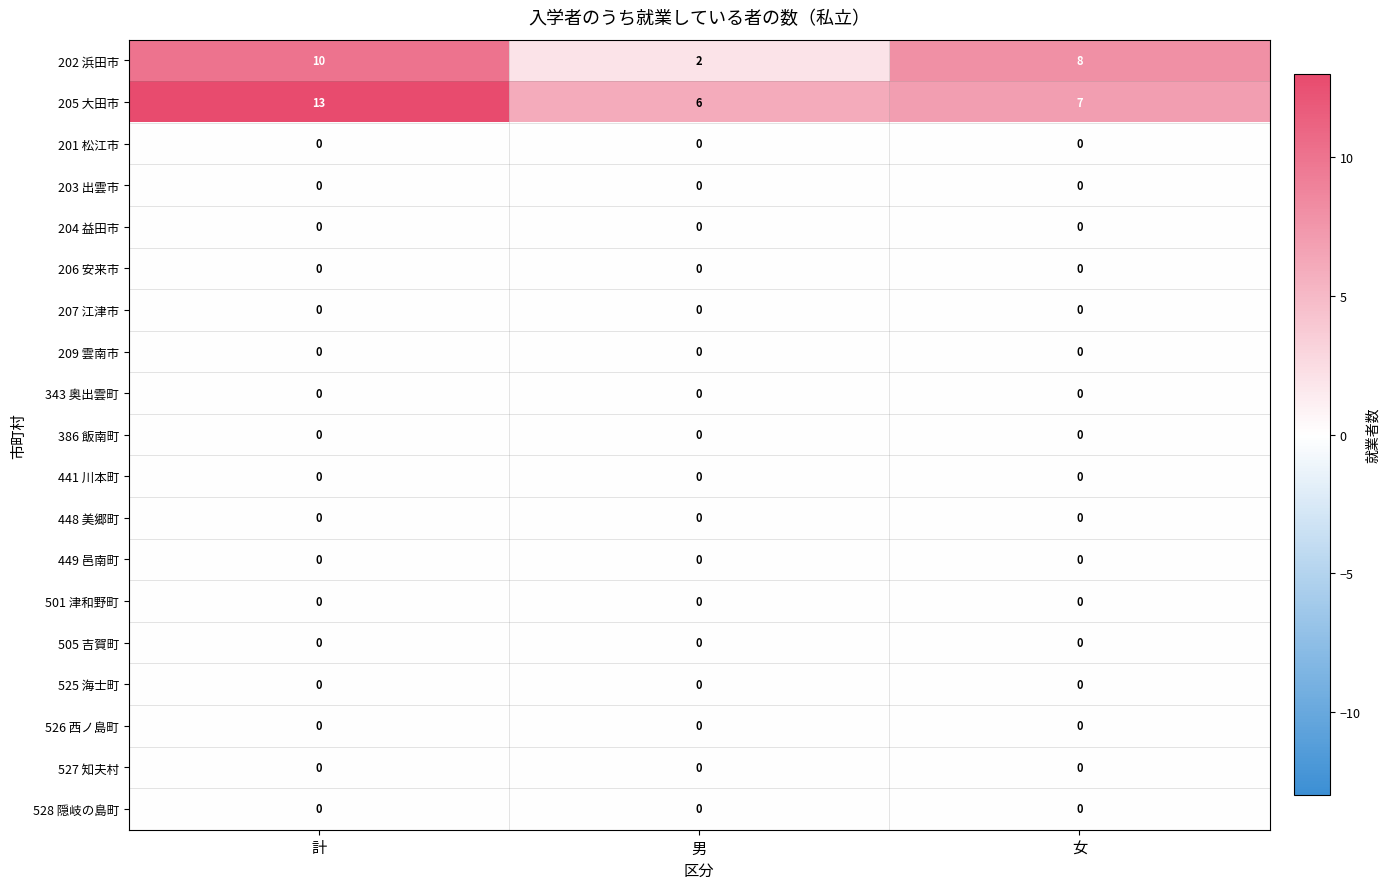

Which label corresponds to the largest value in the chart?

計